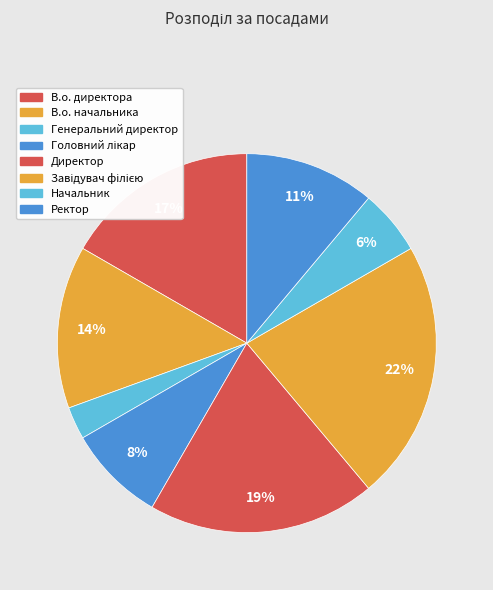

Count the number of slices in the pie.

8